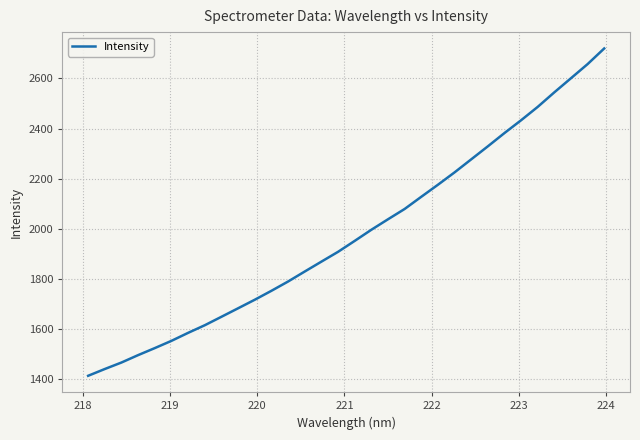

What is the difference between the maximum and minimum values?

1305.2